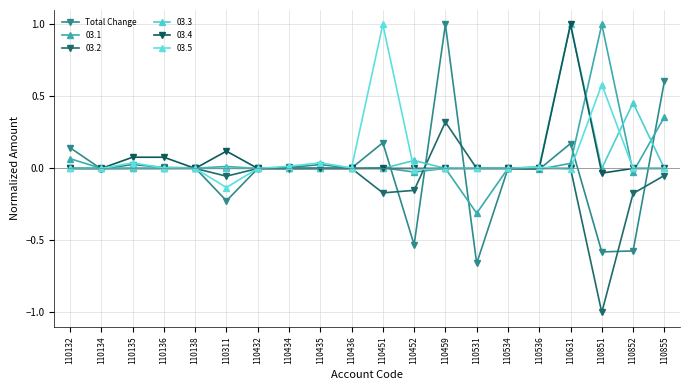

Reading left to right, extract all data points from this chart.

0.1	-0.0	0.0	0.0	0.0	-0.2	-0.0	0.0	0.0	0.0	0.2	-0.5	1.0	-0.7	-0.0	-0.0	0.2	-0.6	-0.6	0.6